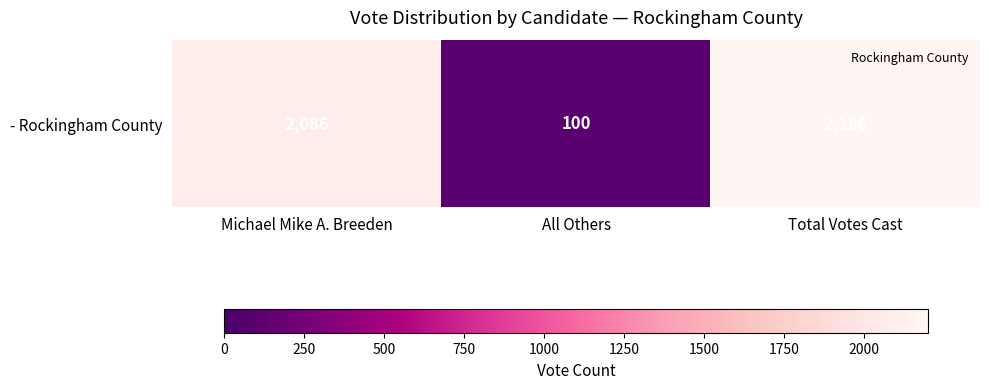

Approximately how many times larger is the value at Total Votes Cast compared to Michael Mike A. Breeden?

1.0